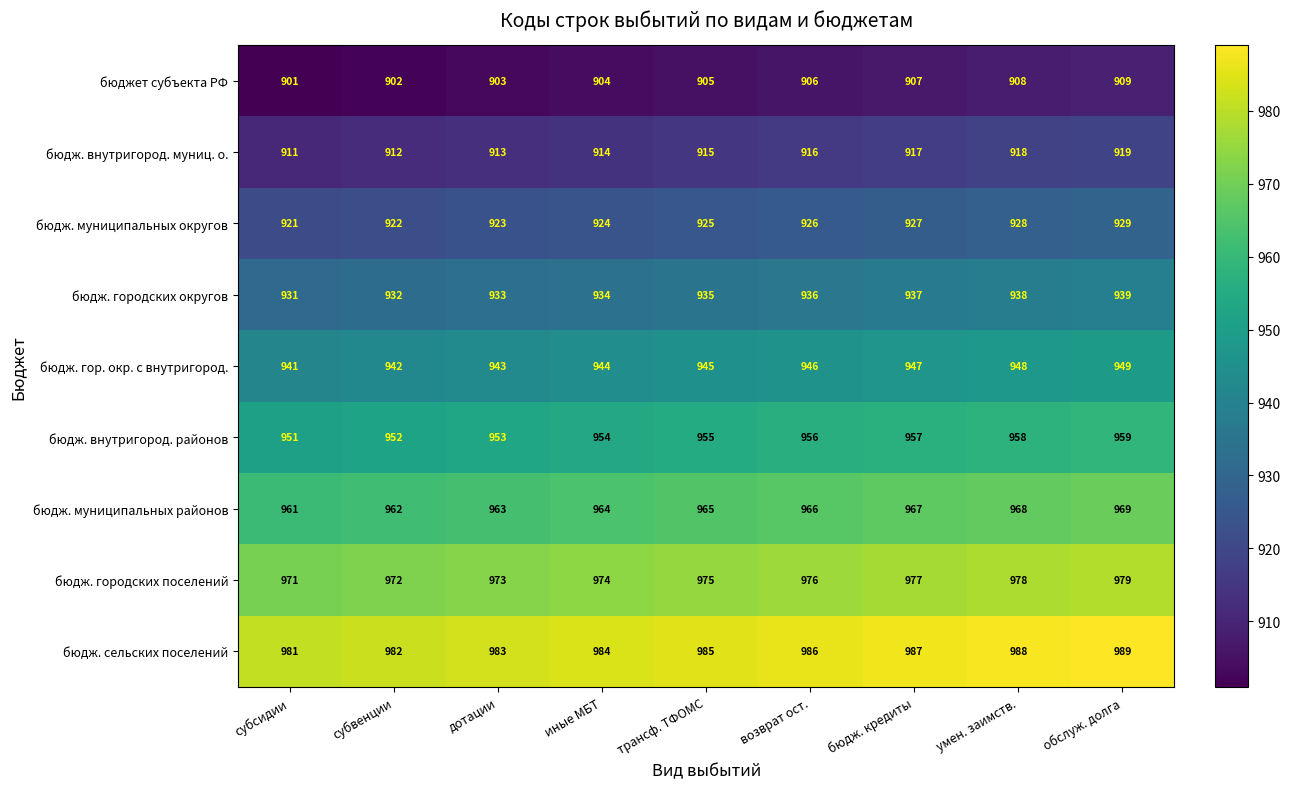

What is the total value across all series at бюдж. кредиты?

8523